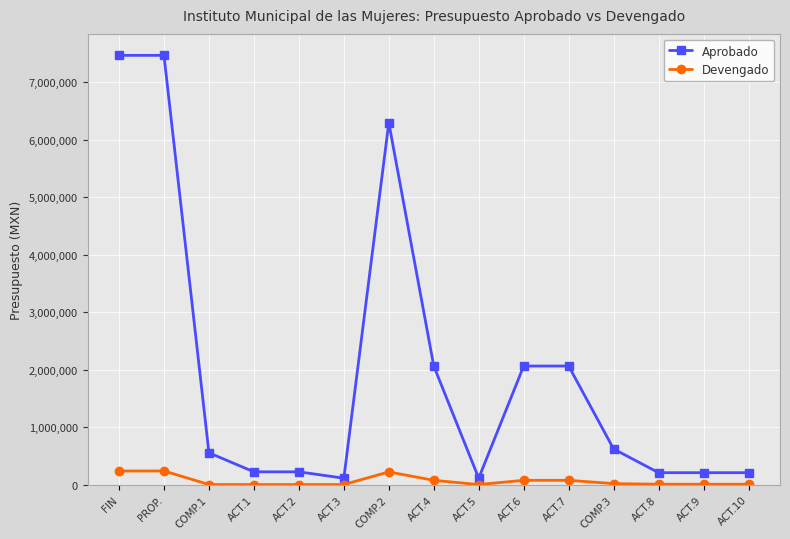

What is the highest value of the Devengado series?

235934.2